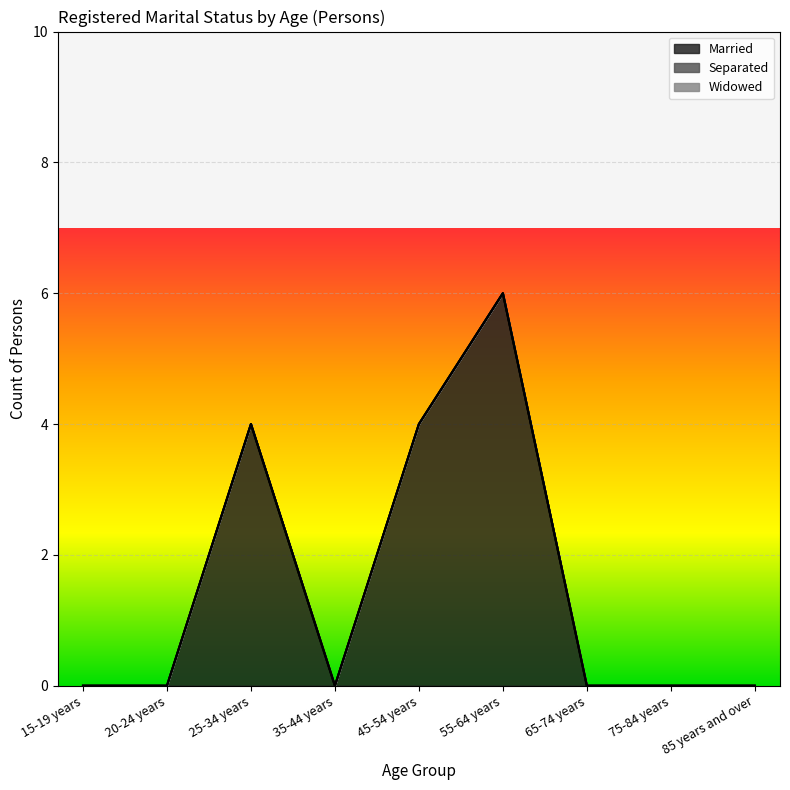

Rank the categories by Widowed value from highest to lowest.

15-19 years, 20-24 years, 25-34 years, 35-44 years, 45-54 years, 55-64 years, 65-74 years, 75-84 years, 85 years and over